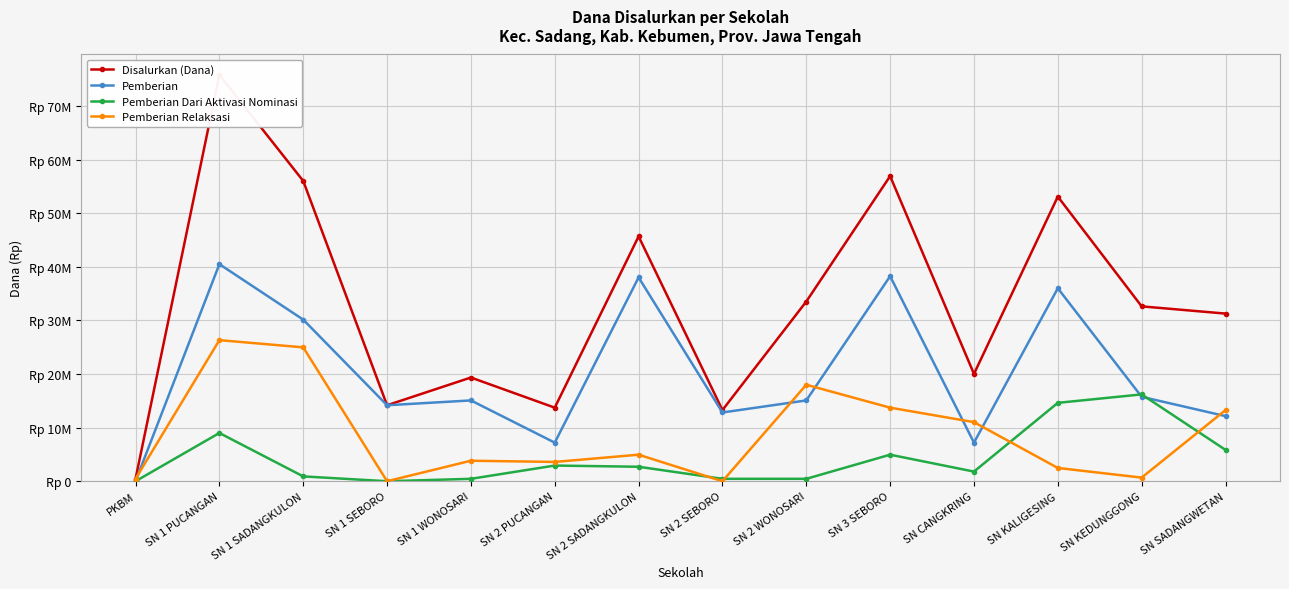

List the labels in order of Disalurkan (Dana) value, smallest first.

PKBM, SN 2 SEBORO, SN 2 PUCANGAN, SN 1 SEBORO, SN 1 WONOSARI, SN CANGKRING, SN SADANGWETAN, SN KEDUNGGONG, SN 2 WONOSARI, SN 2 SADANGKULON, SN KALIGESING, SN 1 SADANGKULON, SN 3 SEBORO, SN 1 PUCANGAN